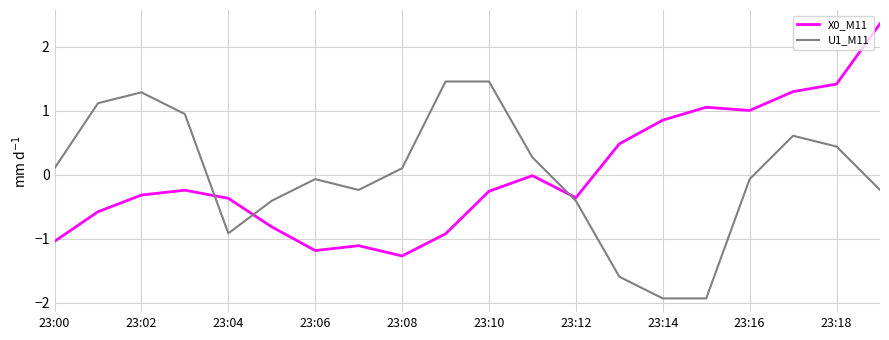

What is the greatest value displayed?

2.4